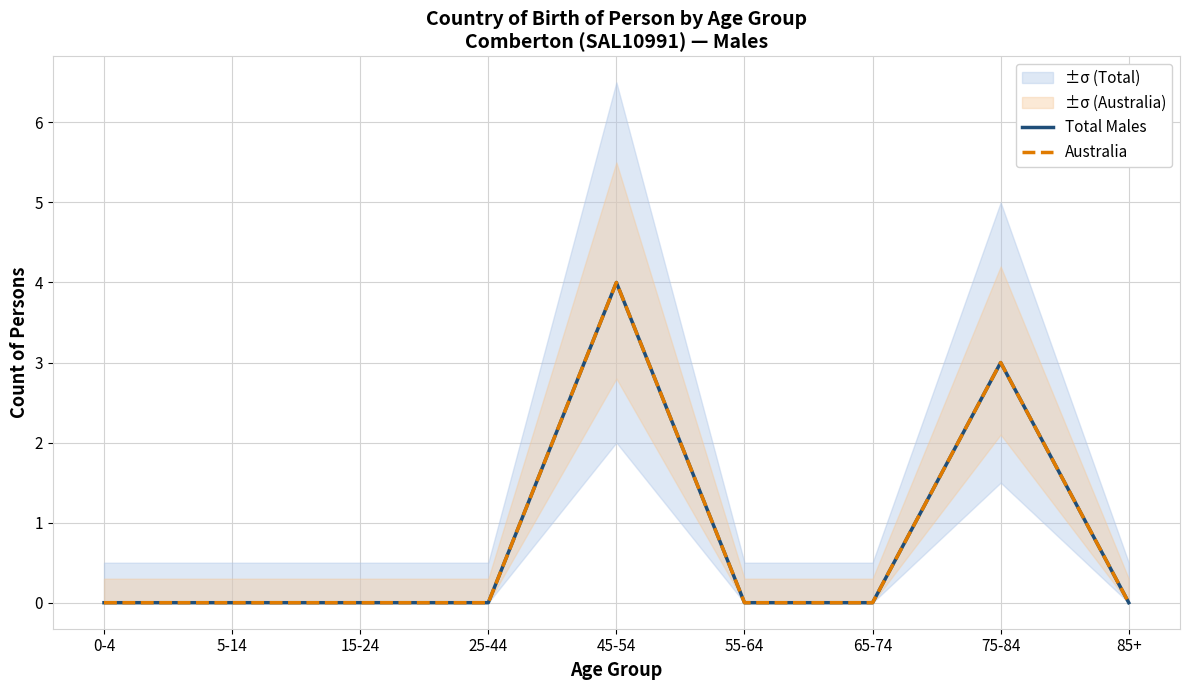

Is this an area chart (filled region under the line)?

No